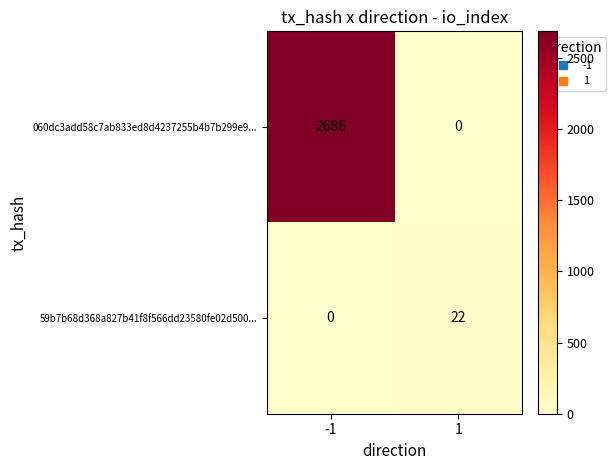

At which category is the sum across all series the highest?

-1